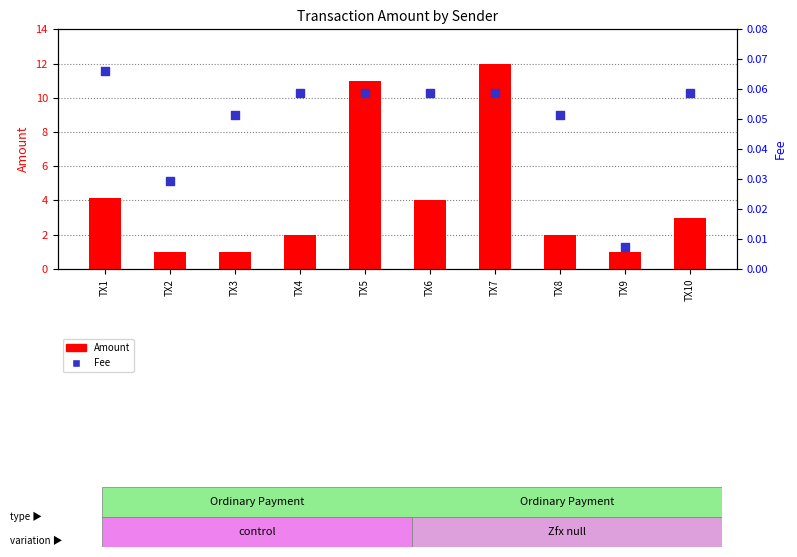

Which series has the largest Y range (max minus min)?

Amount